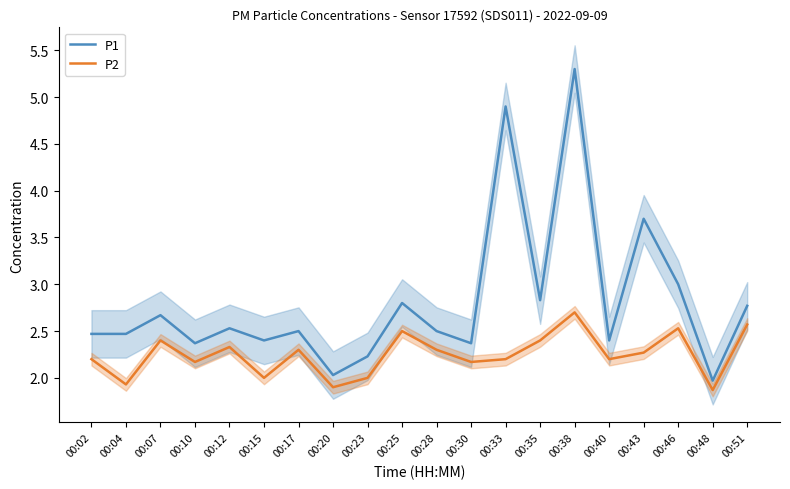

Which series changed the most between 00:25 and 00:46?

P1